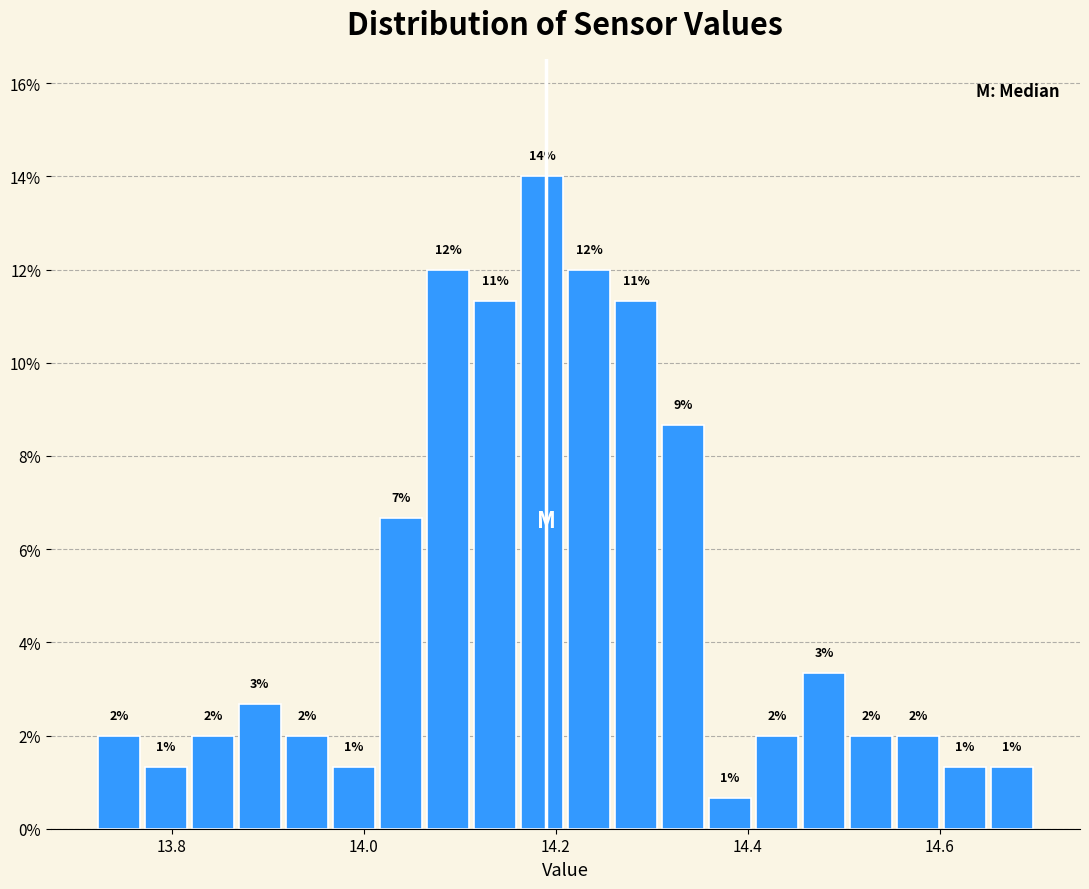

Around what value on the x-axis is the tallest bar? Give the approximate position of its centre, as read against the axis.

14.18